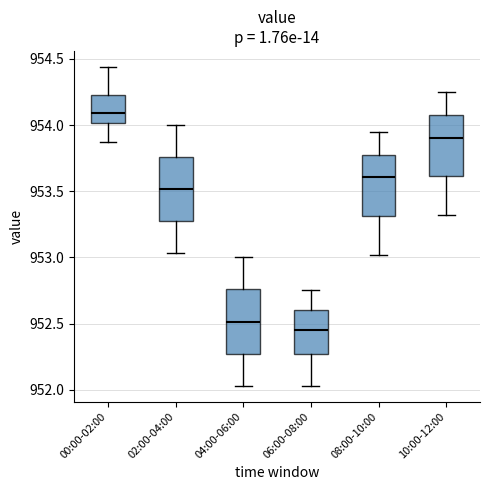

Reading left to right, read every box against the y-axis: the position of its median line, the range the box covers, and the ends of its whiskers. The values are not printed on the chart, so give them approximately, as read against the axis.

00:00-02:00: median 954.10, box 954.00 to 954.25, whiskers 953.85 to 954.45
02:00-04:00: median 953.50, box 953.25 to 953.75, whiskers 953.05 to 954.00
04:00-06:00: median 952.50, box 952.25 to 952.75, whiskers 952.05 to 953.00
06:00-08:00: median 952.45, box 952.25 to 952.60, whiskers 952.05 to 952.75
08:00-10:00: median 953.60, box 953.30 to 953.75, whiskers 953.00 to 953.95
10:00-12:00: median 953.90, box 953.60 to 954.05, whiskers 953.30 to 954.25